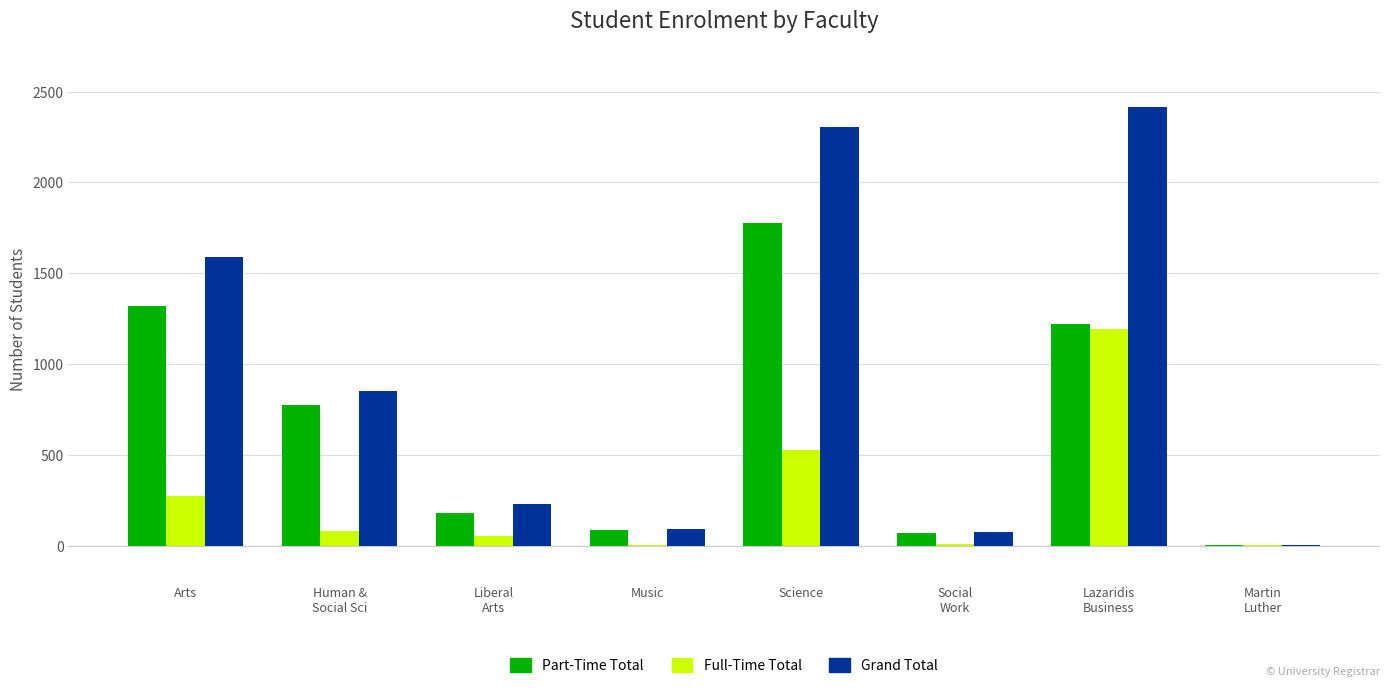

What is the maximum value for Grand Total?

2416